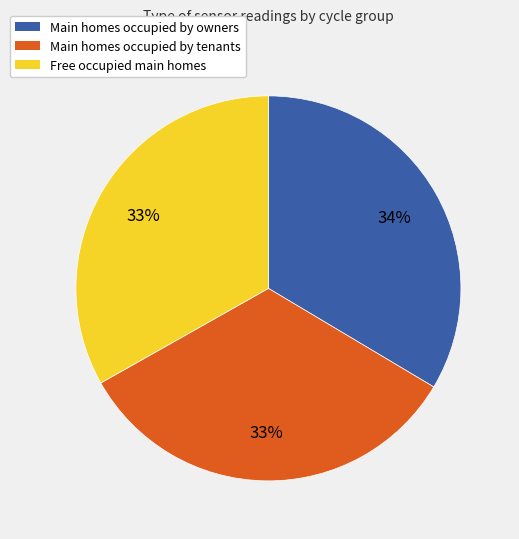

Is the sum of Free occupied main homes and Main homes occupied by tenants greater than half?

Yes